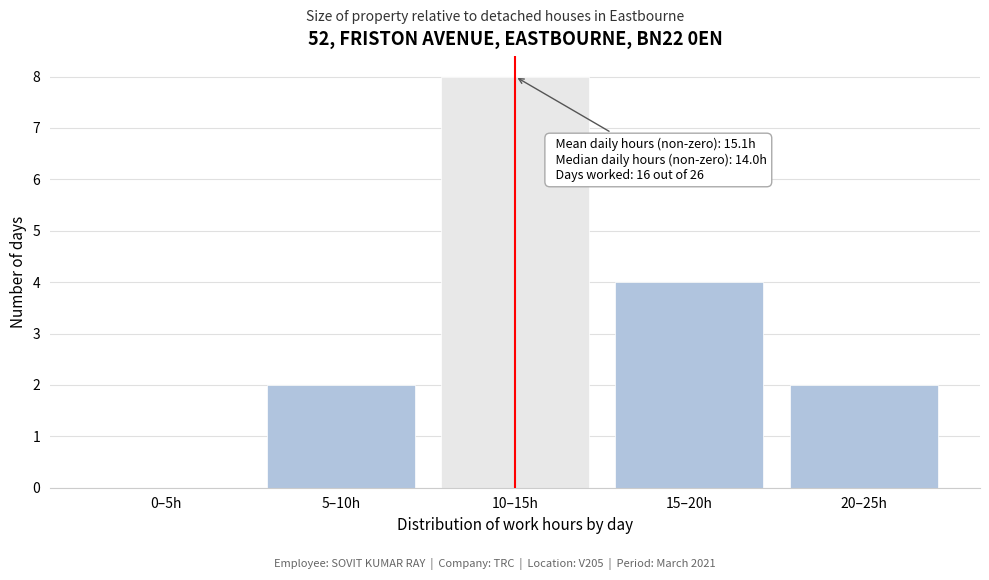

Reading right to left, extract all data points from this chart.

20–25h=2	15–20h=4	10–15h=8	5–10h=2	0–5h=0